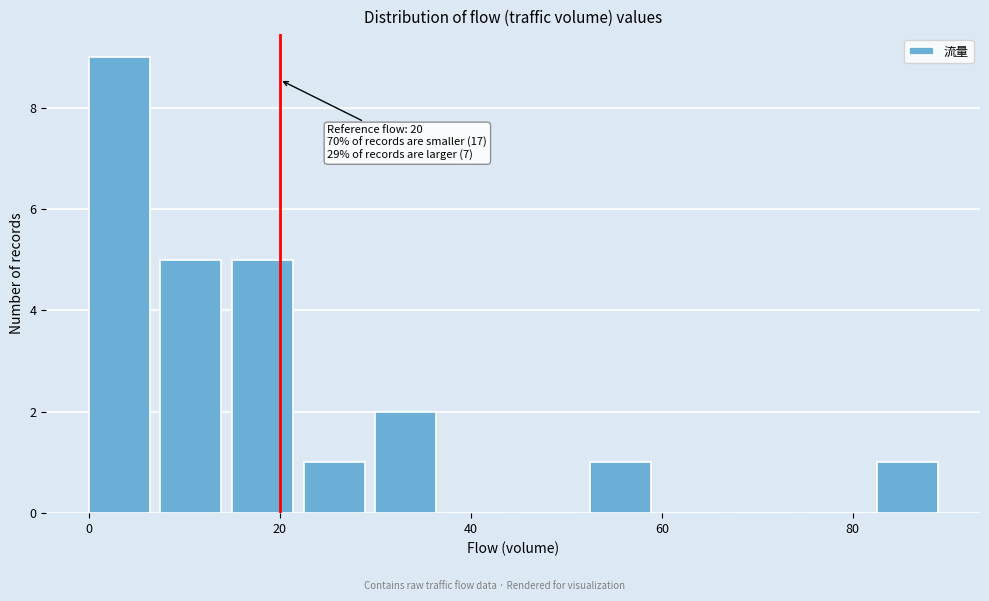

Around what value on the x-axis is the tallest bar? Give the approximate position of its centre, as read against the axis.

4